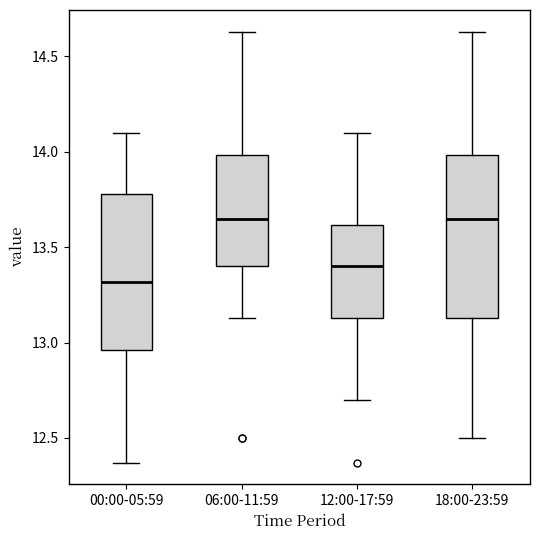

Reading left to right, read every box against the y-axis: the position of its median line, the range the box covers, and the ends of its whiskers. The values are not printed on the chart, so give them approximately, as read against the axis.

00:00-05:59: median 13.30, box 12.95 to 13.80, whiskers 12.35 to 14.10
06:00-11:59: median 13.65, box 13.40 to 14.00, whiskers 13.15 to 14.65
12:00-17:59: median 13.40, box 13.15 to 13.60, whiskers 12.70 to 14.10
18:00-23:59: median 13.65, box 13.15 to 14.00, whiskers 12.50 to 14.65